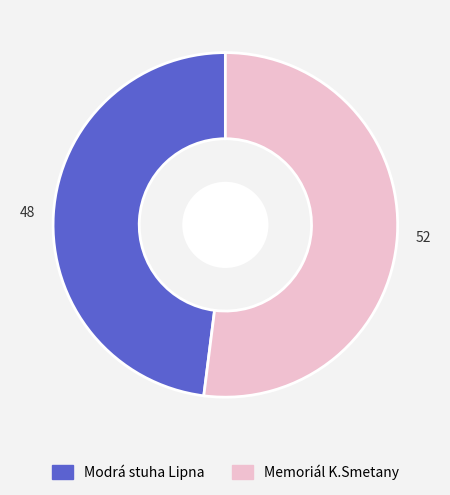

The Memoriál K.Smetany slice represents 64% of the pie. True or false?

False